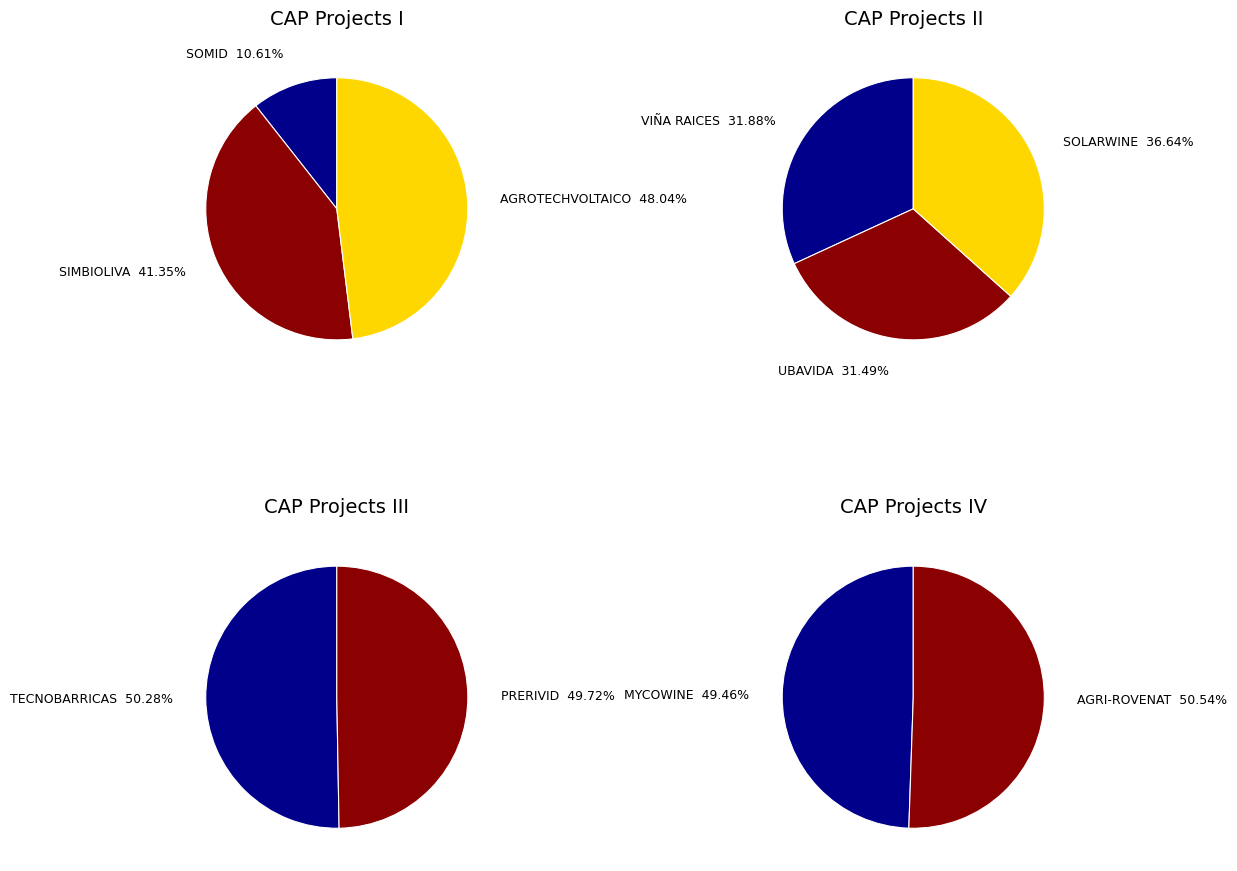

How many segments does this pie chart have?

10